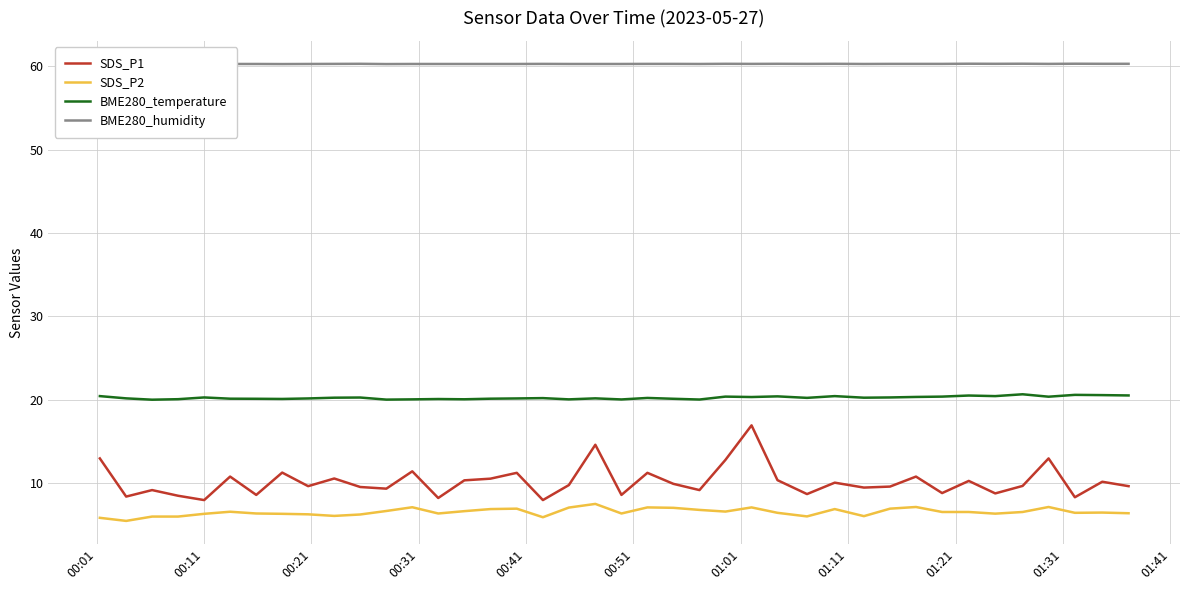

True or false: SDS_P2 and BME280_temperature intersect in this chart.

False